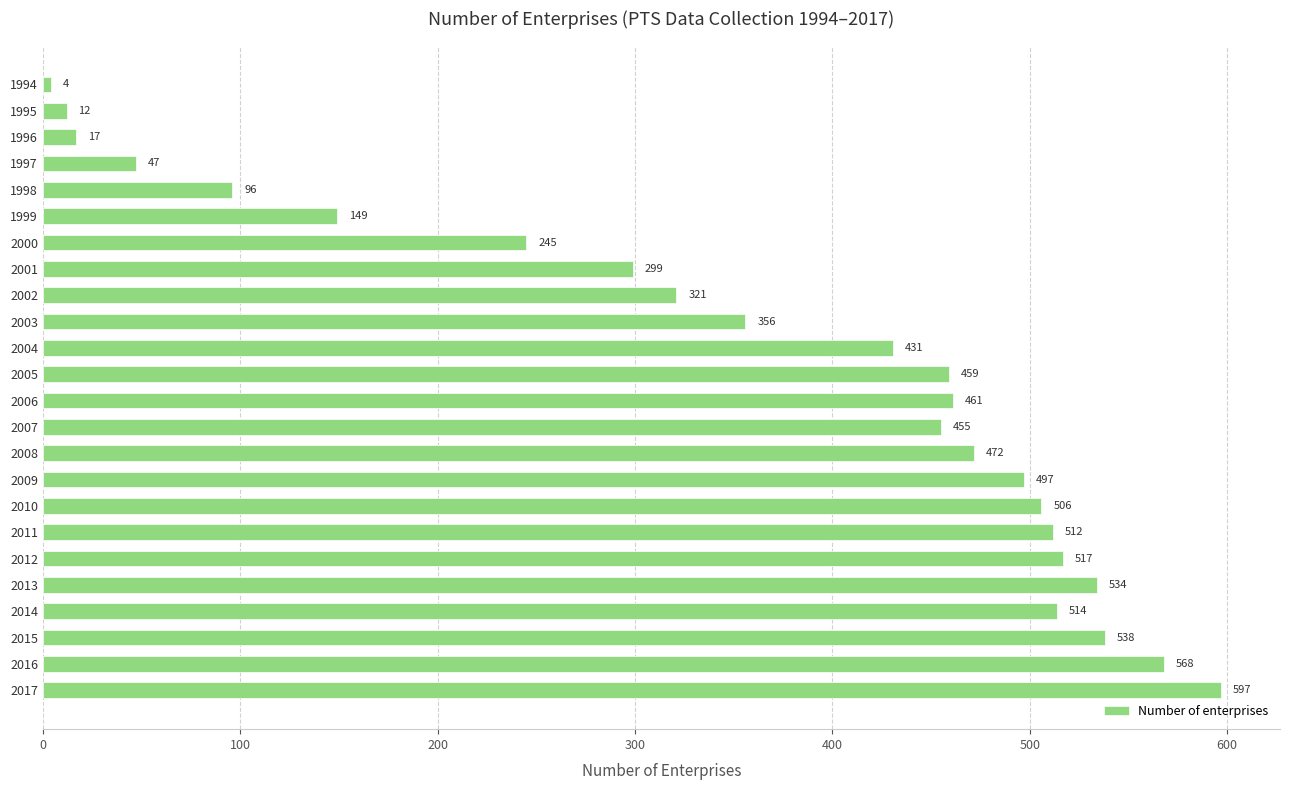

What is the difference between the maximum and minimum values?

593